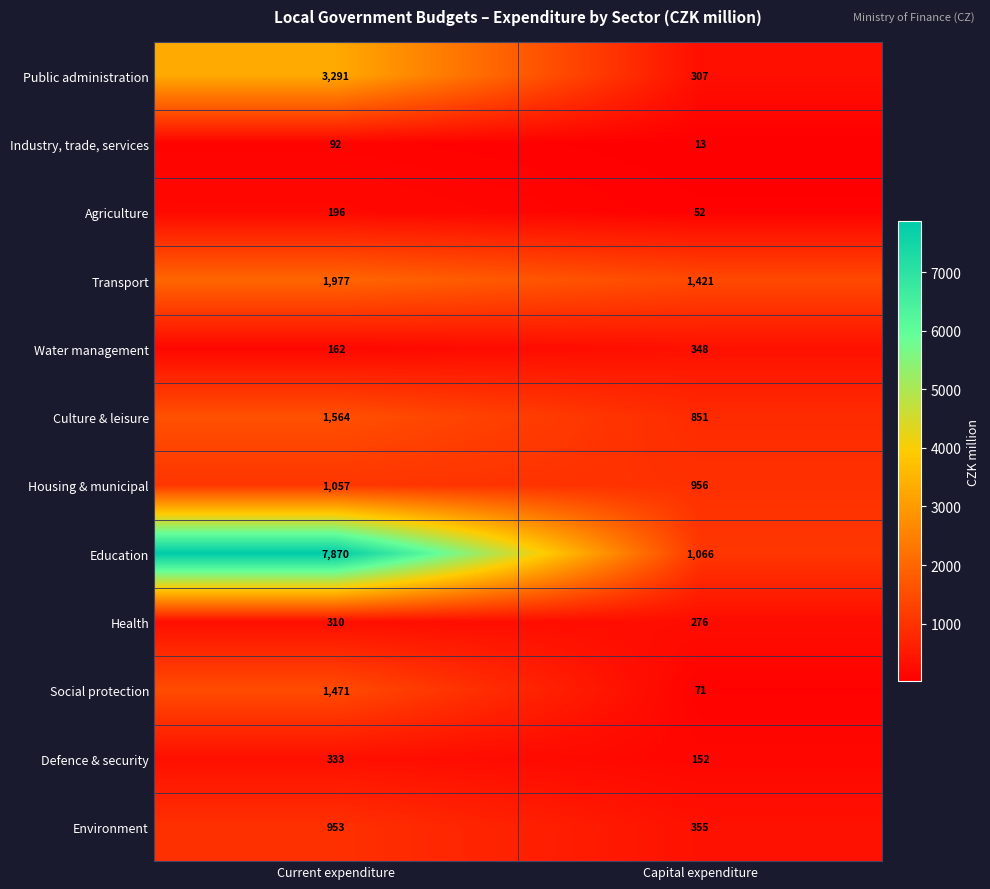

How many values in the Industry, trade, services series are below 92?

1